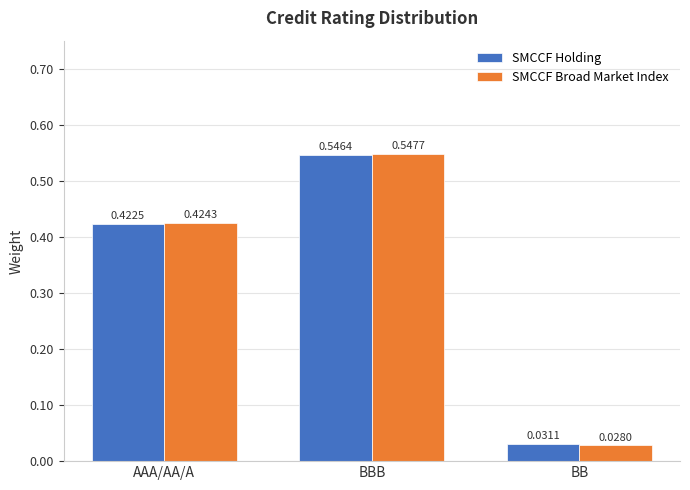

What is the average value of the SMCCF Holding series?

0.3